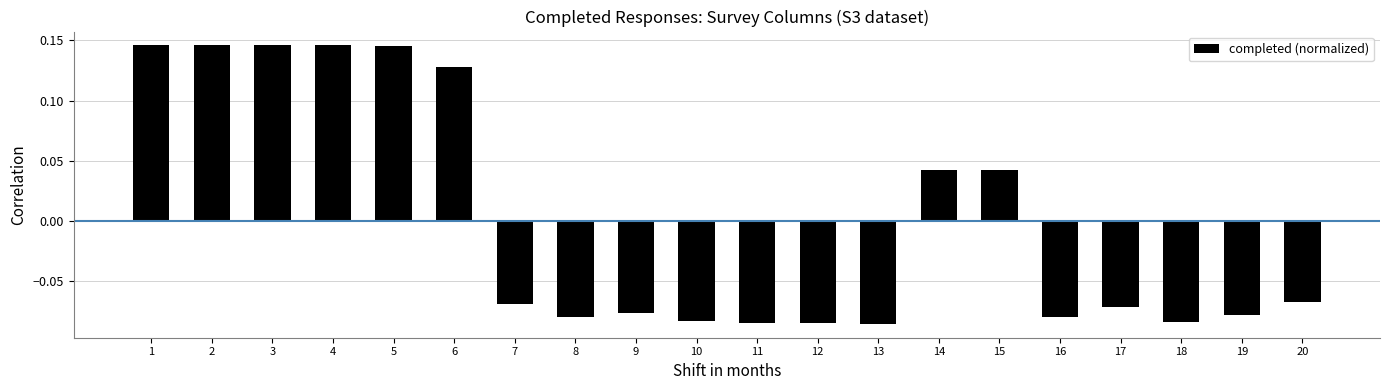

How many values are between 0 and 1?

8